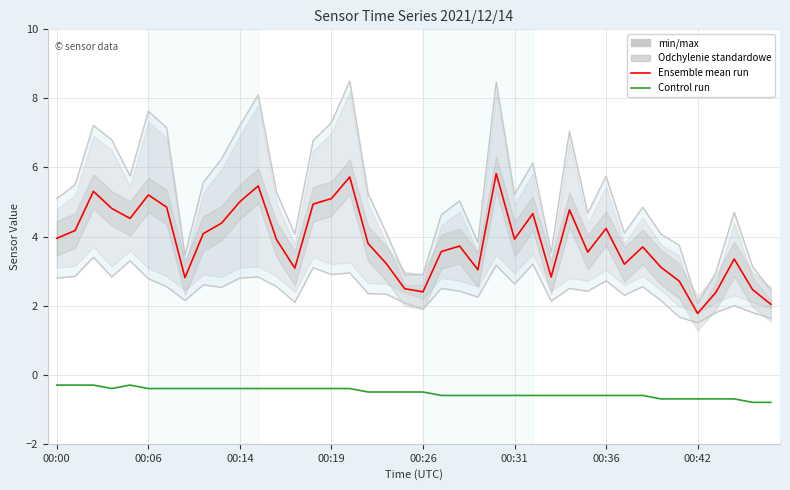

True or false: Ensemble mean run and Control run intersect in this chart.

False